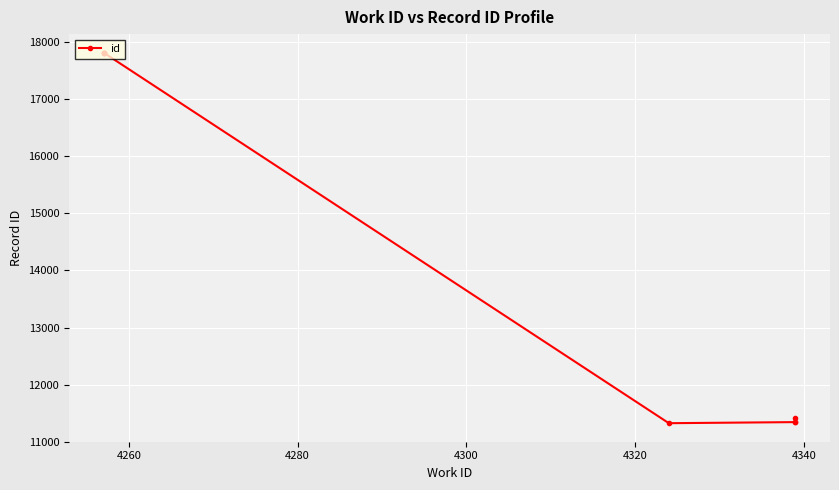

Count the number of data series in this chart.

1